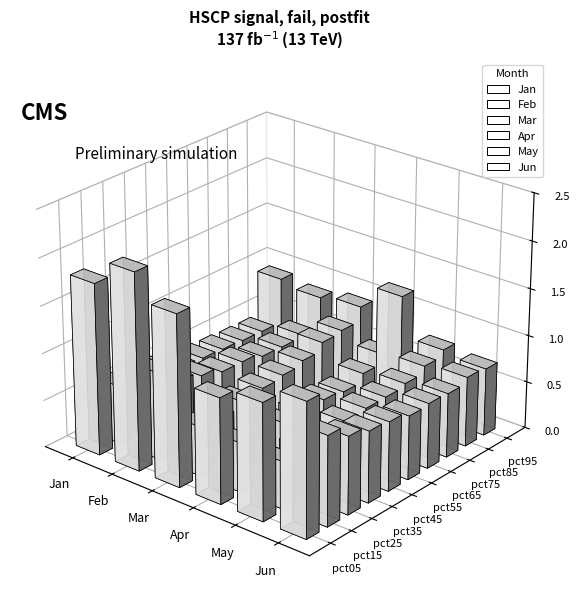

Count the number of data series in this chart.

6